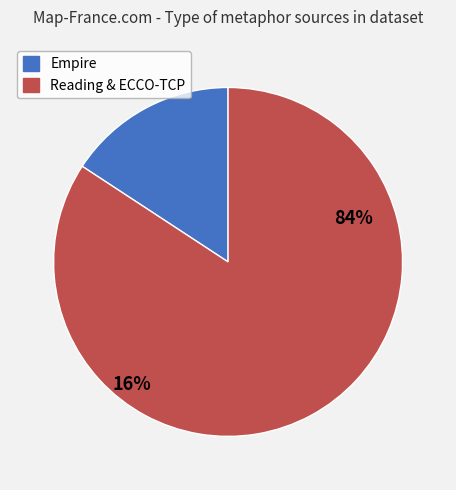

The Empire slice represents 27% of the pie. True or false?

False